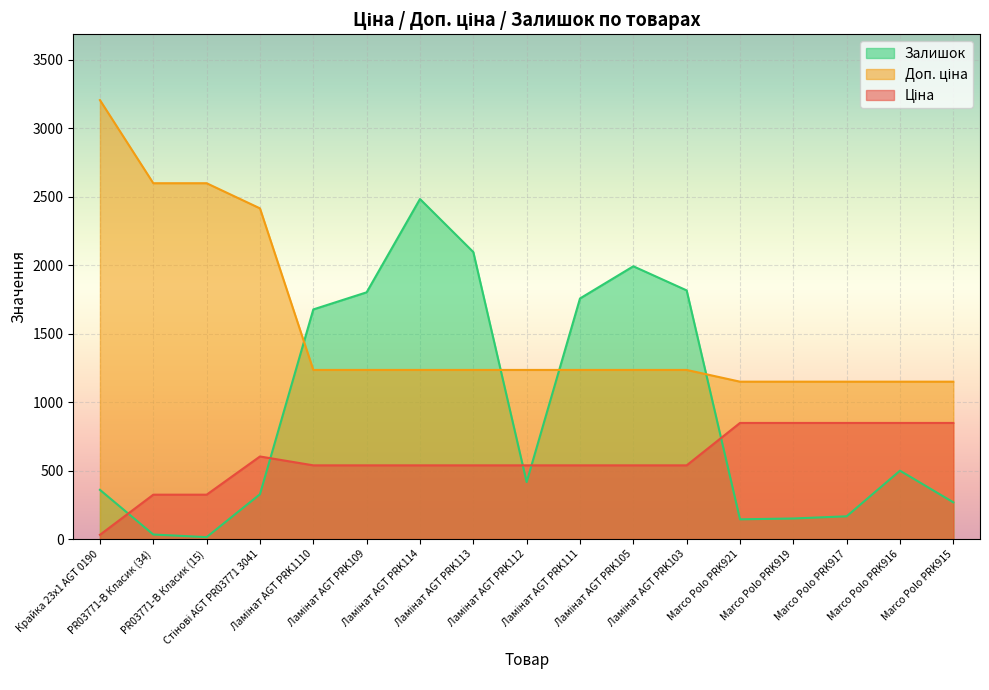

What is the label of the 13th point from the right?

Ламінат AGT PRK1110